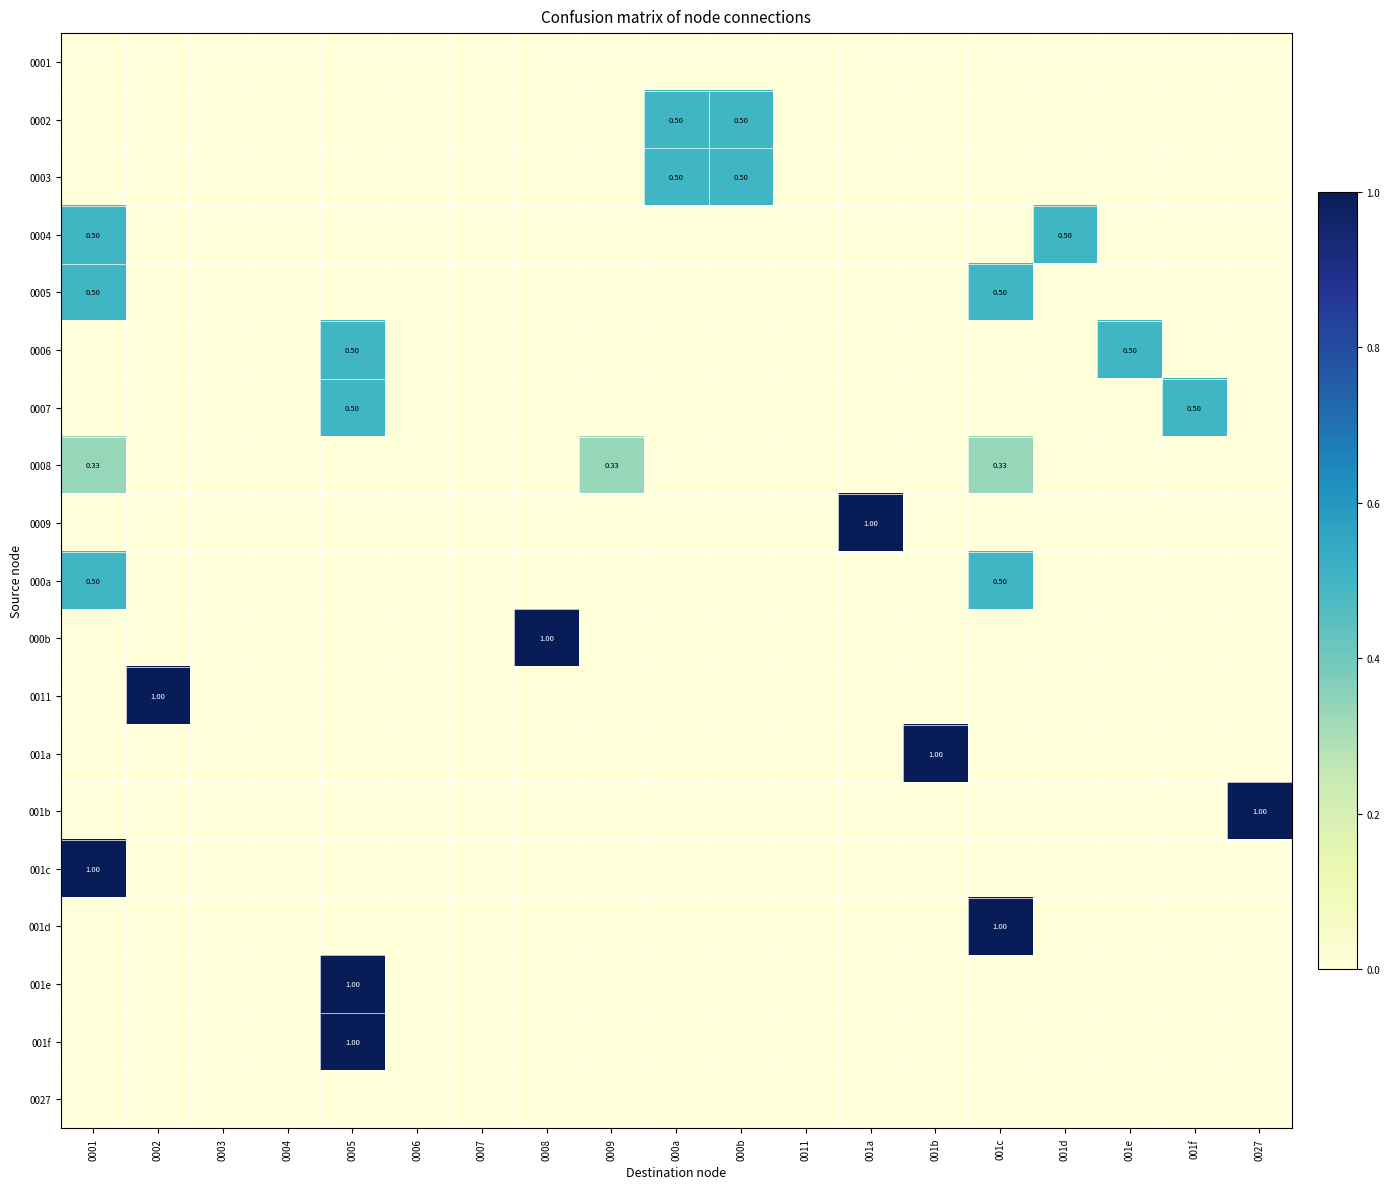

At which label is 0027 closest to 0?

0001